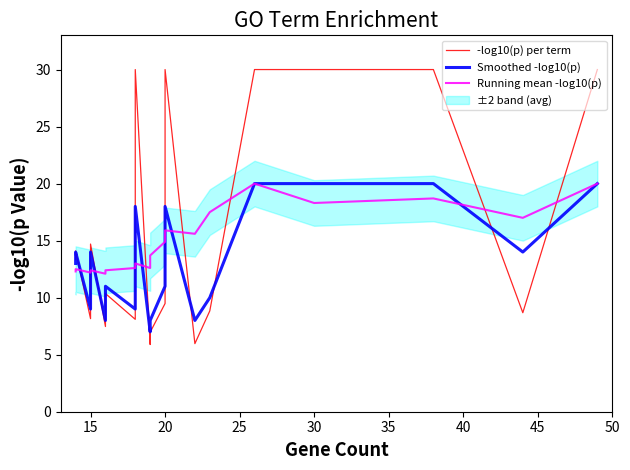

What is the maximum value for Smoothed -log10(p)?

20.0